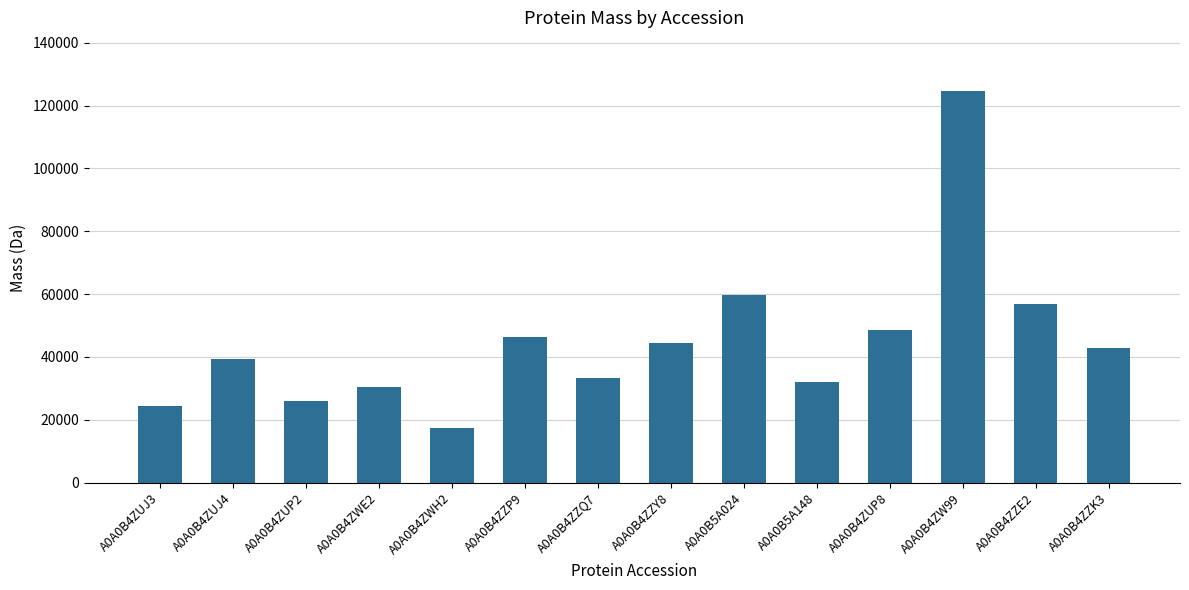

What is the difference between the maximum and minimum values?

107282.6